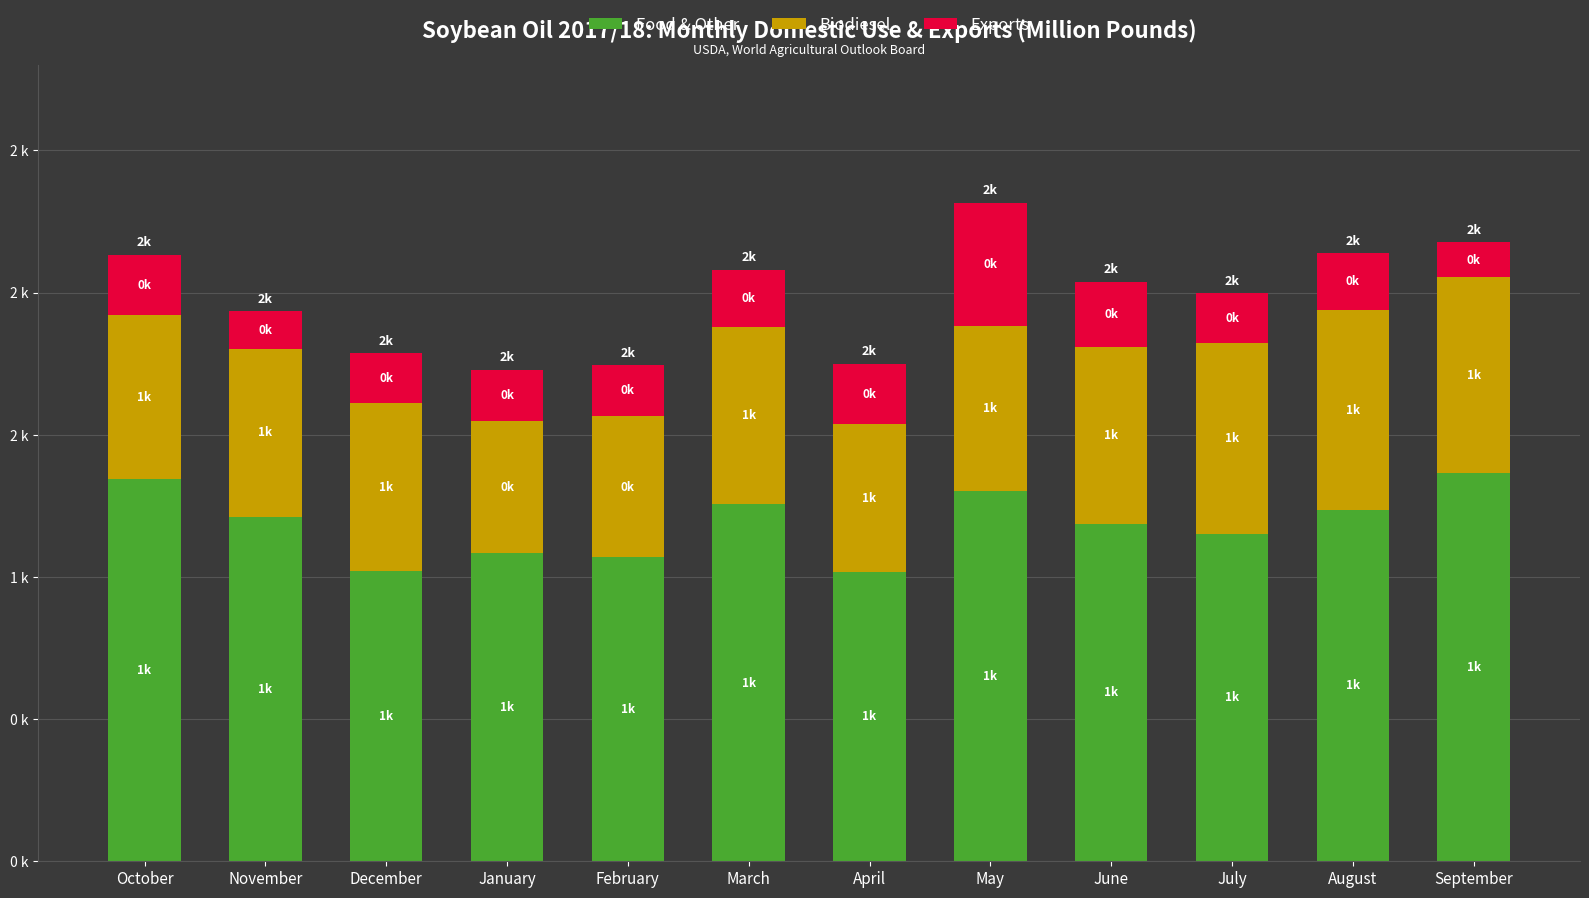

What are all the series names shown in the legend?

Food & Other, Biodiesel, Exports